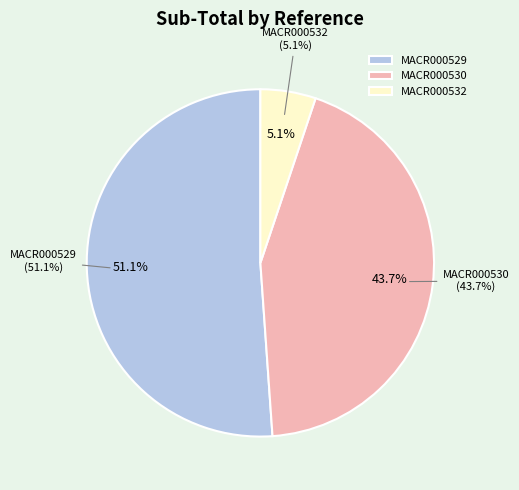

Between MACR000529 and MACR000530, which is larger?

MACR000529